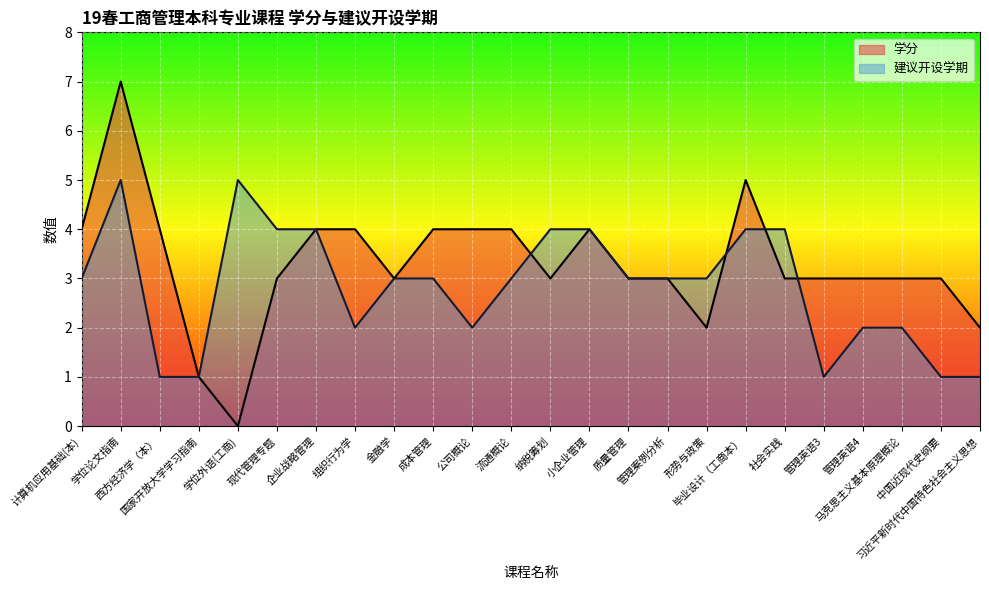

What is the label of the 17th point from the right?

组织行为学